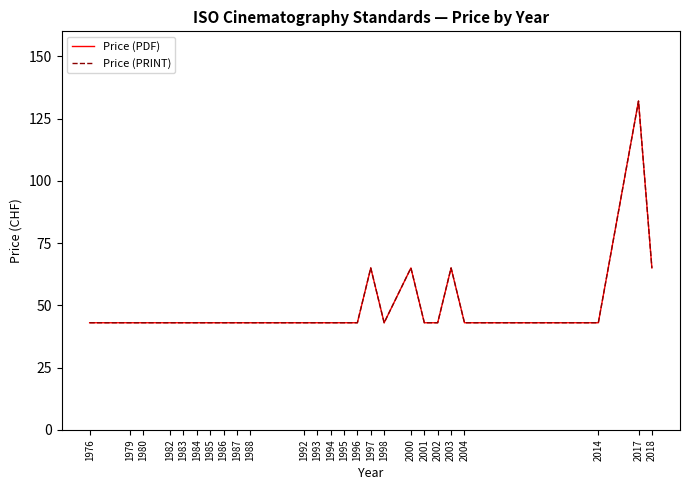

True or false: Price (PRINT) and Price (PDF) cross at least once.

False